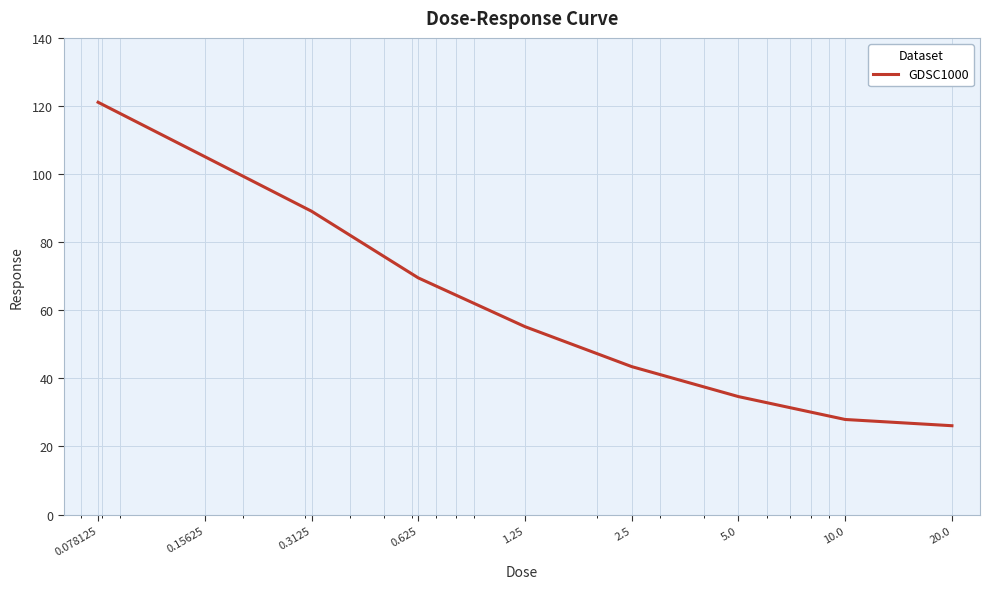

What is the smallest value displayed?

26.1